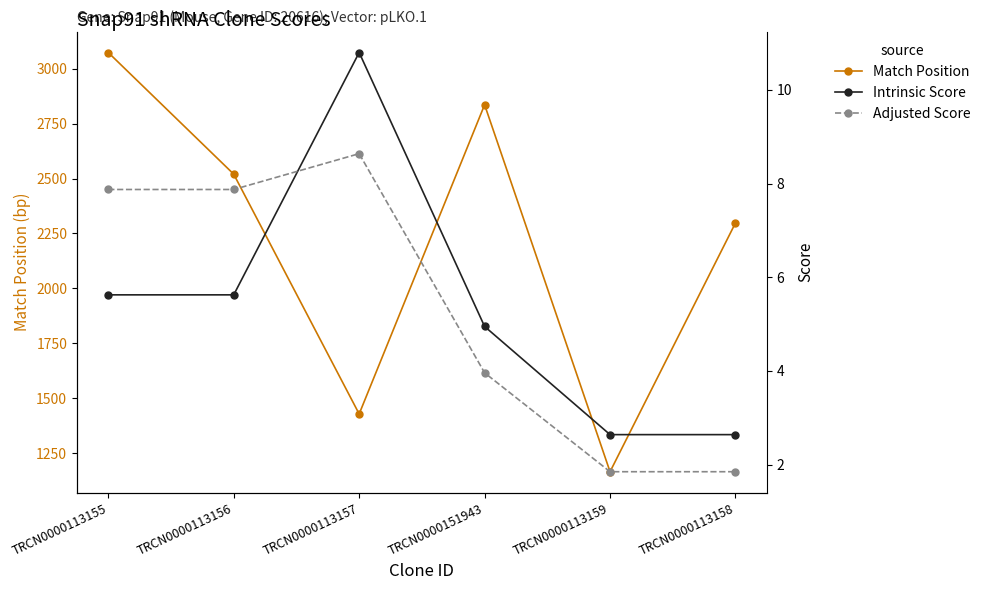

What is the value of the Intrinsic Score point at the 6th from the left?

2.6